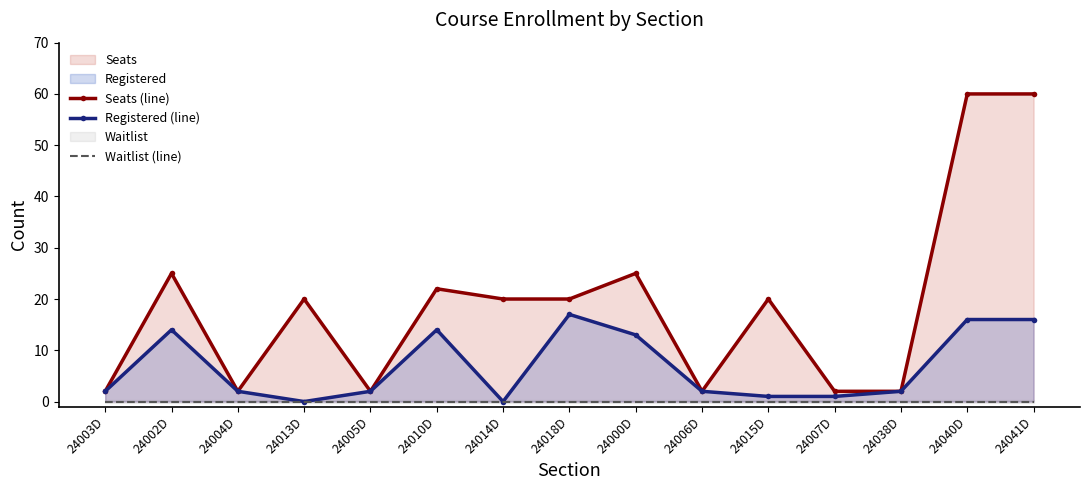

Where does the Registered (line) series first go above 2?

24002D